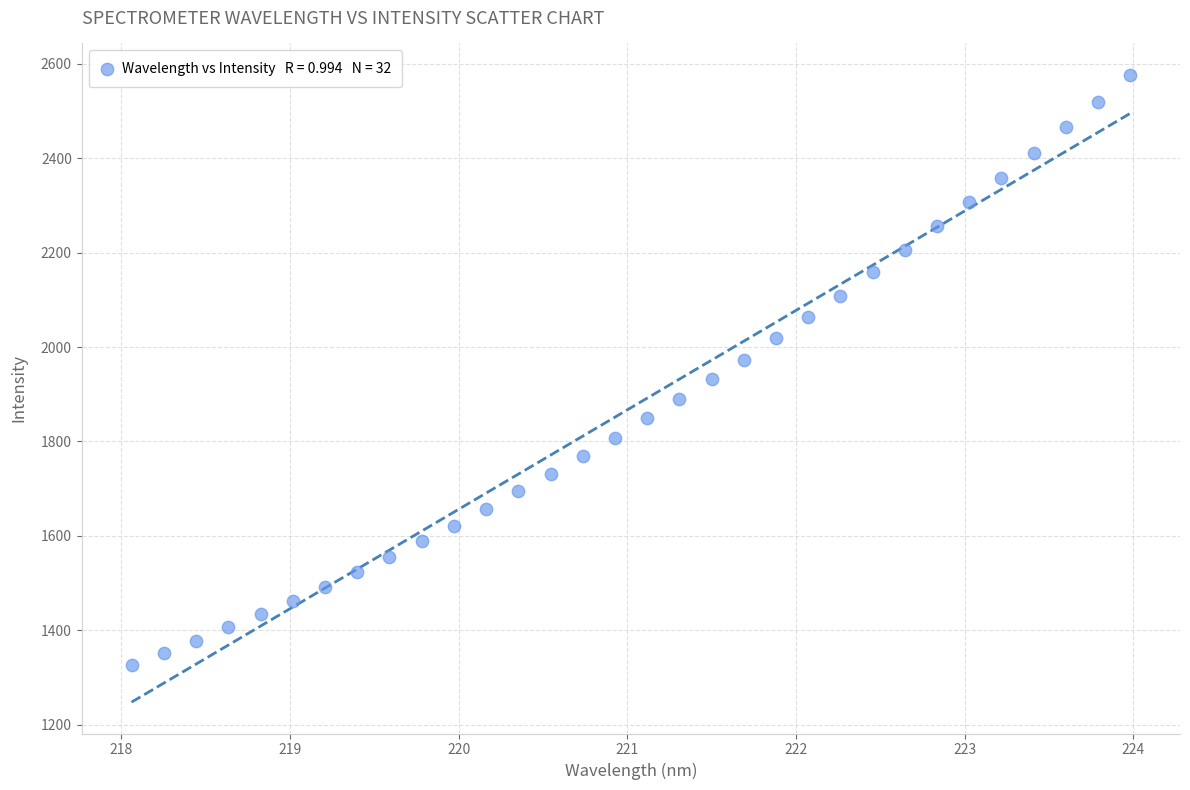

What is the range of Y values (max minus min)?

1250.0